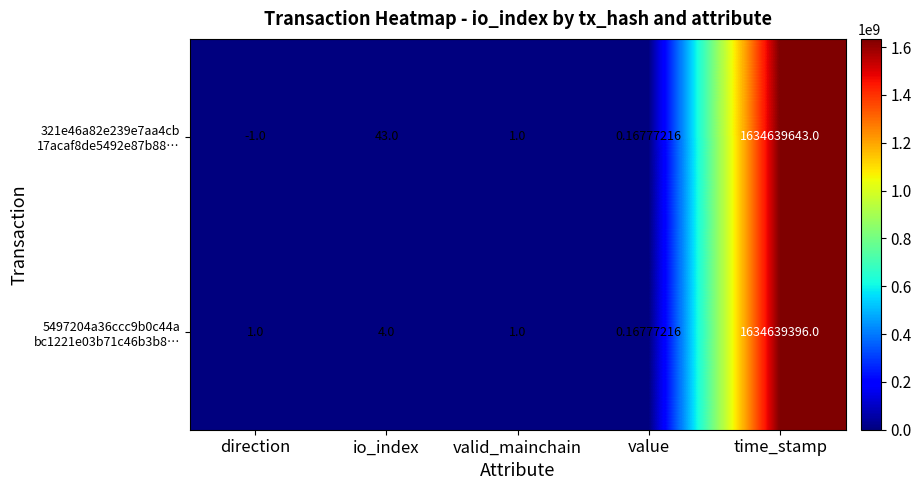

At which category is the sum across all series the highest?

time_stamp